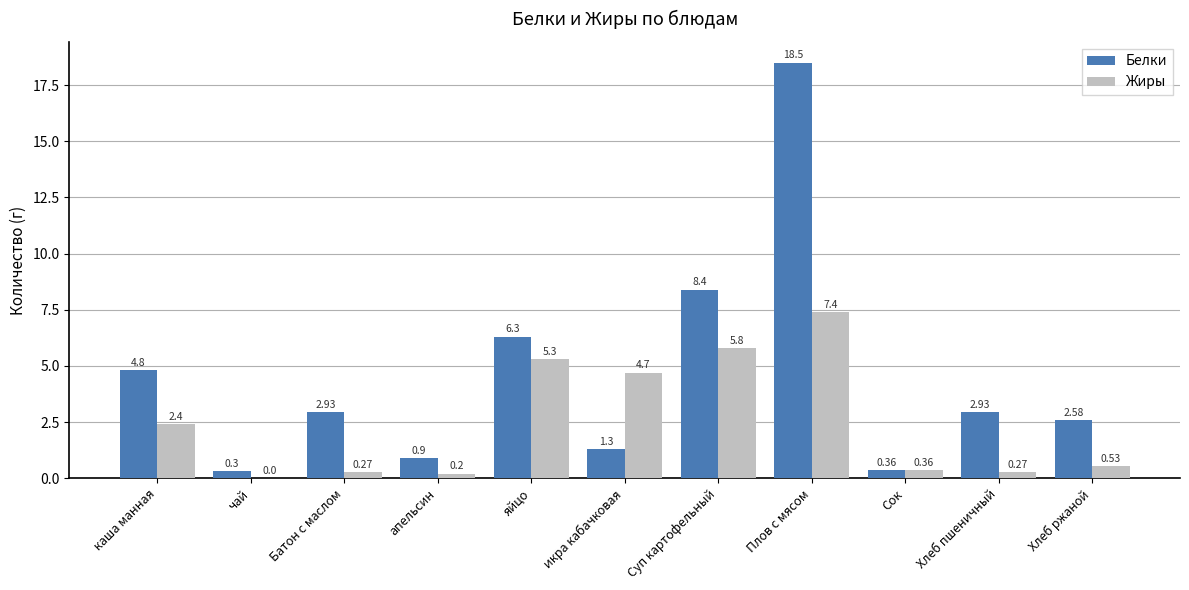

Count the number of data series in this chart.

2